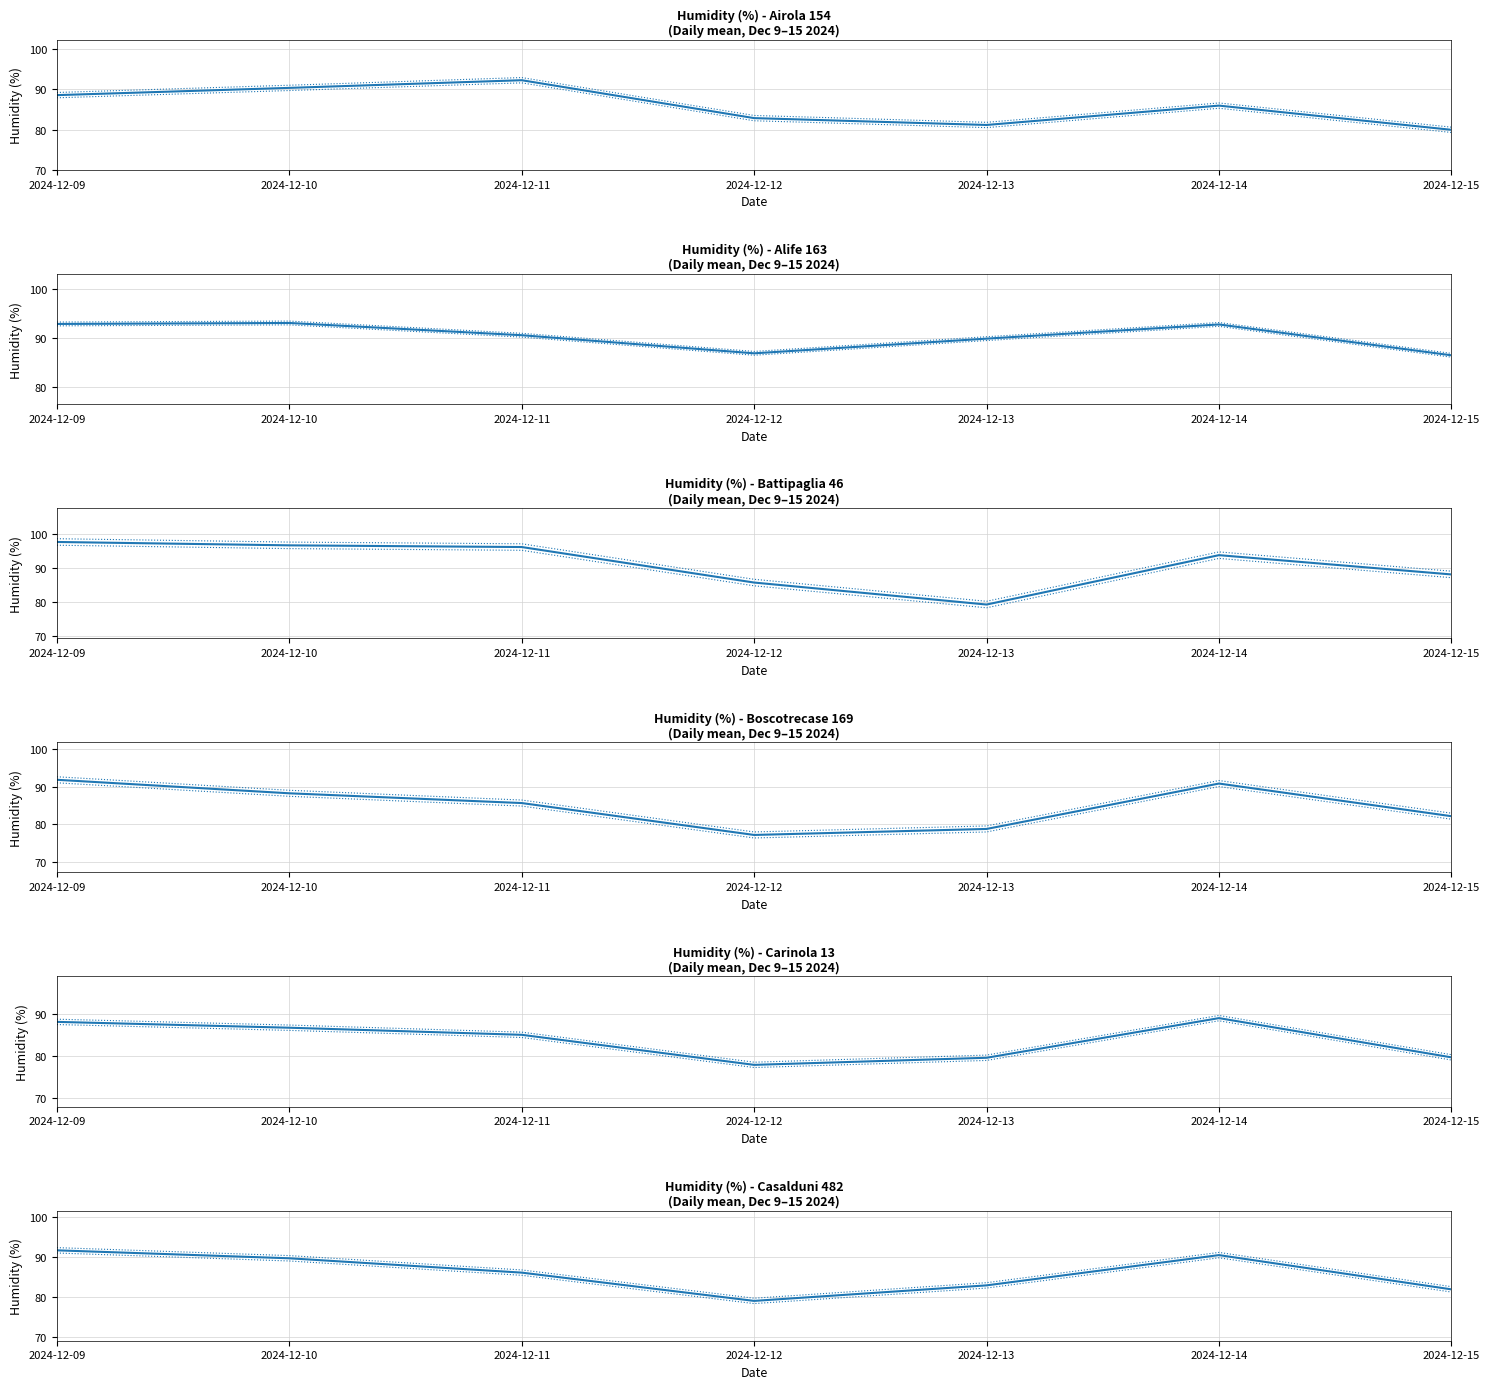

What is the total value across all series at 2024-12-13?

491.6